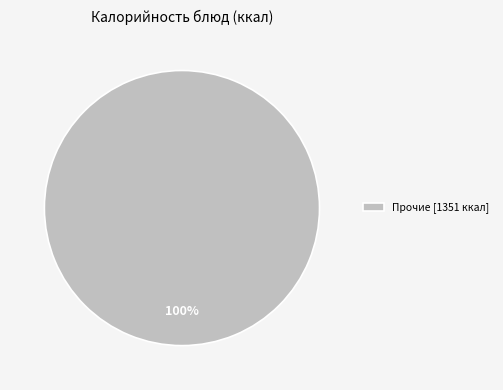

To the nearest percent, what percentage of the pie is Прочие [1351 ккал]?

100%